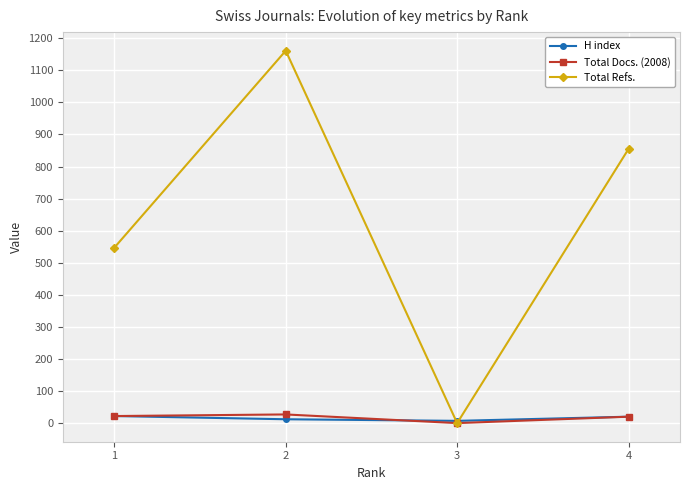

How many H index values are between 12 and 22?

3